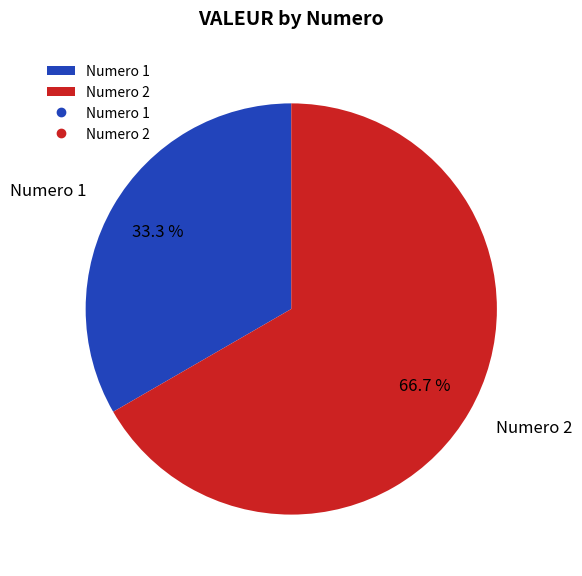

Which category has the smallest portion of the pie?

Numero 1